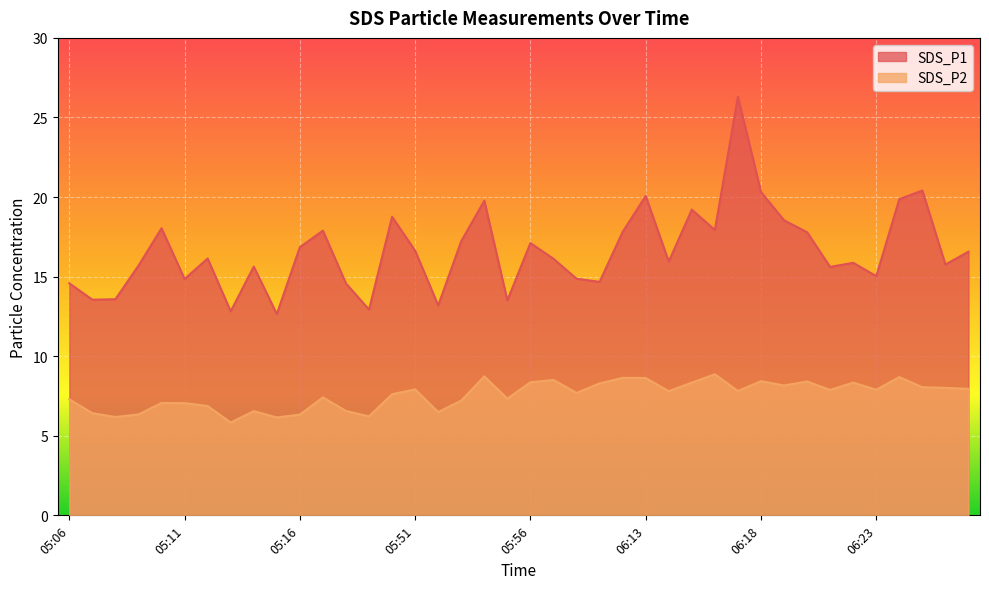

Where is the first local maximum for SDS_P2?

05:10